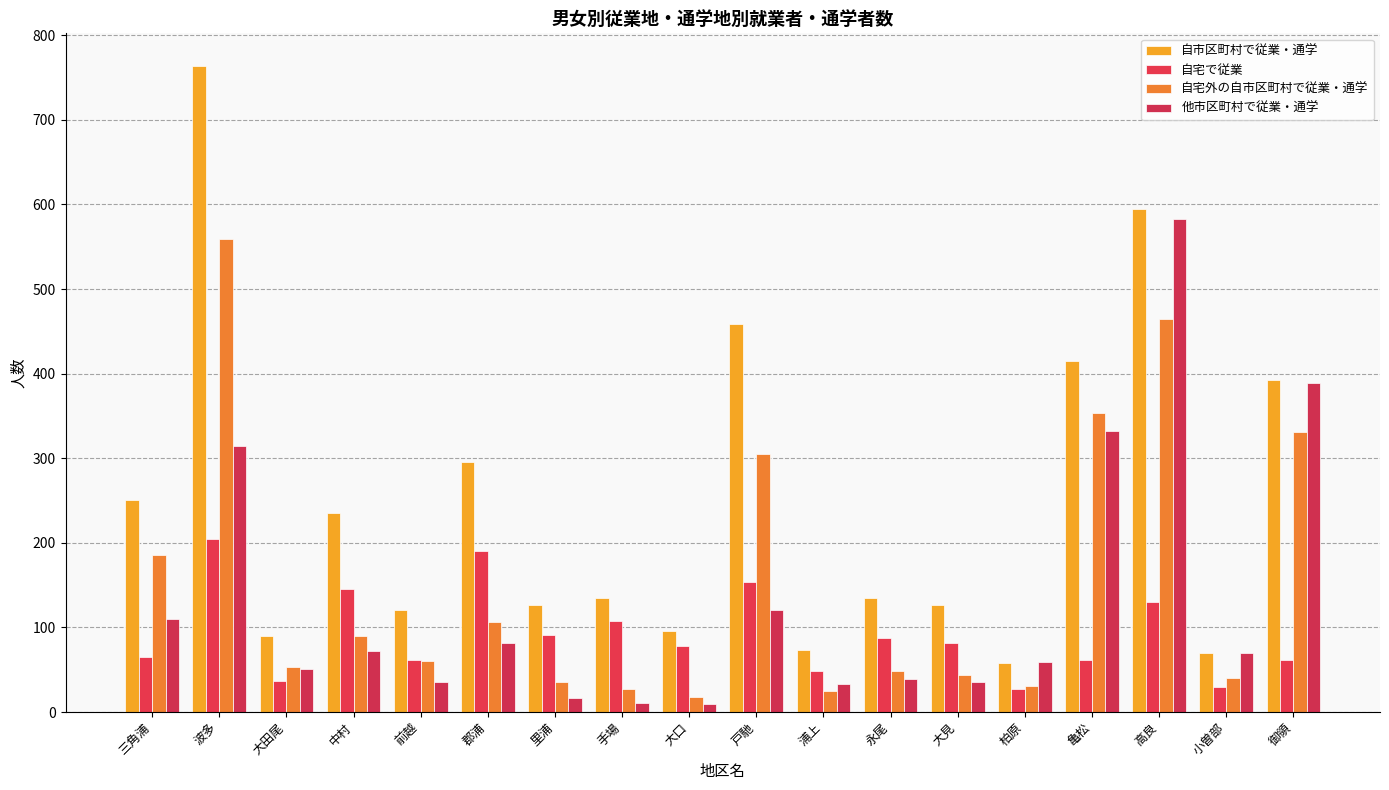

At which category is the sum across all series the highest?

波多